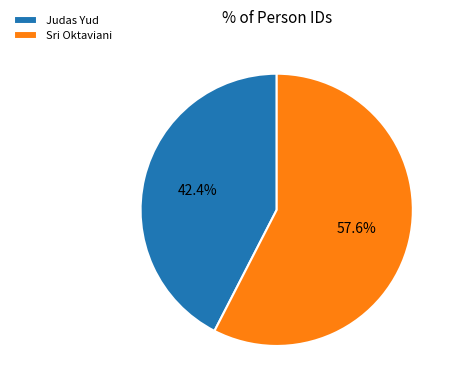

Which has a higher value, Judas Yud or Sri Oktaviani?

Sri Oktaviani